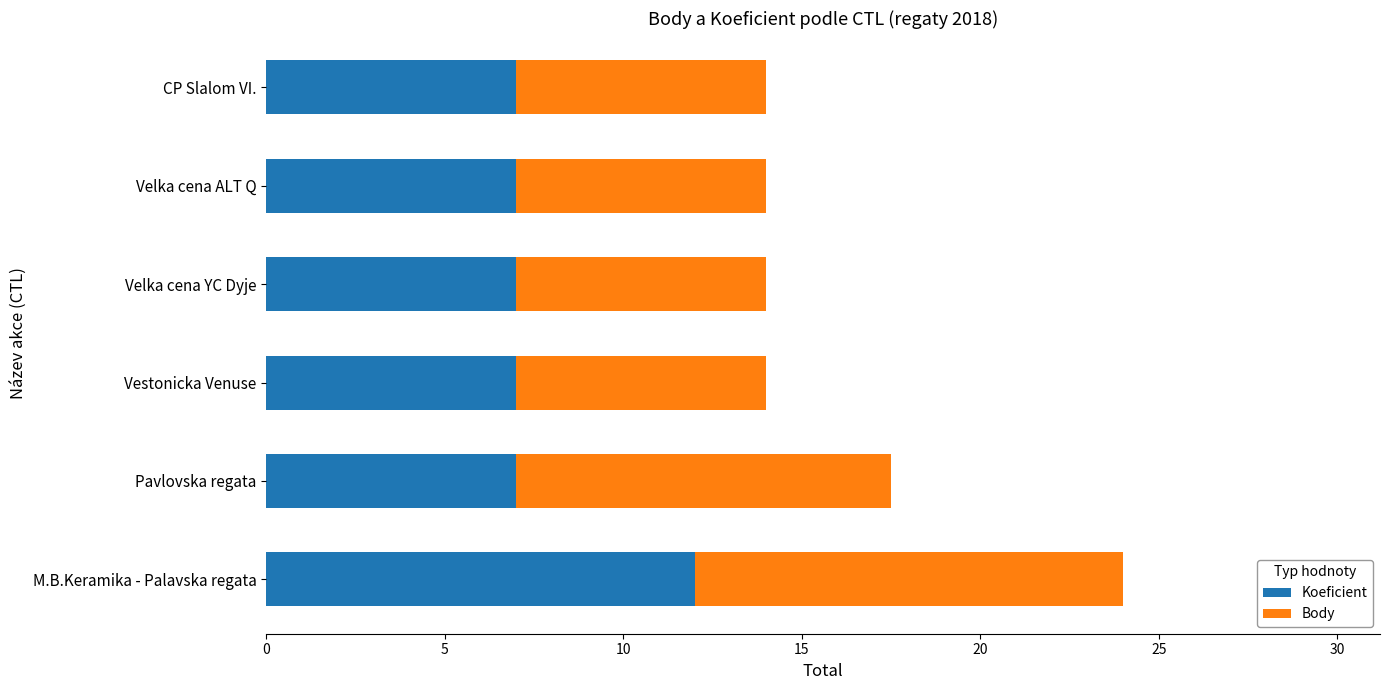

The value of Koeficient at Velka cena ALT Q is 7.0. True or false?

True